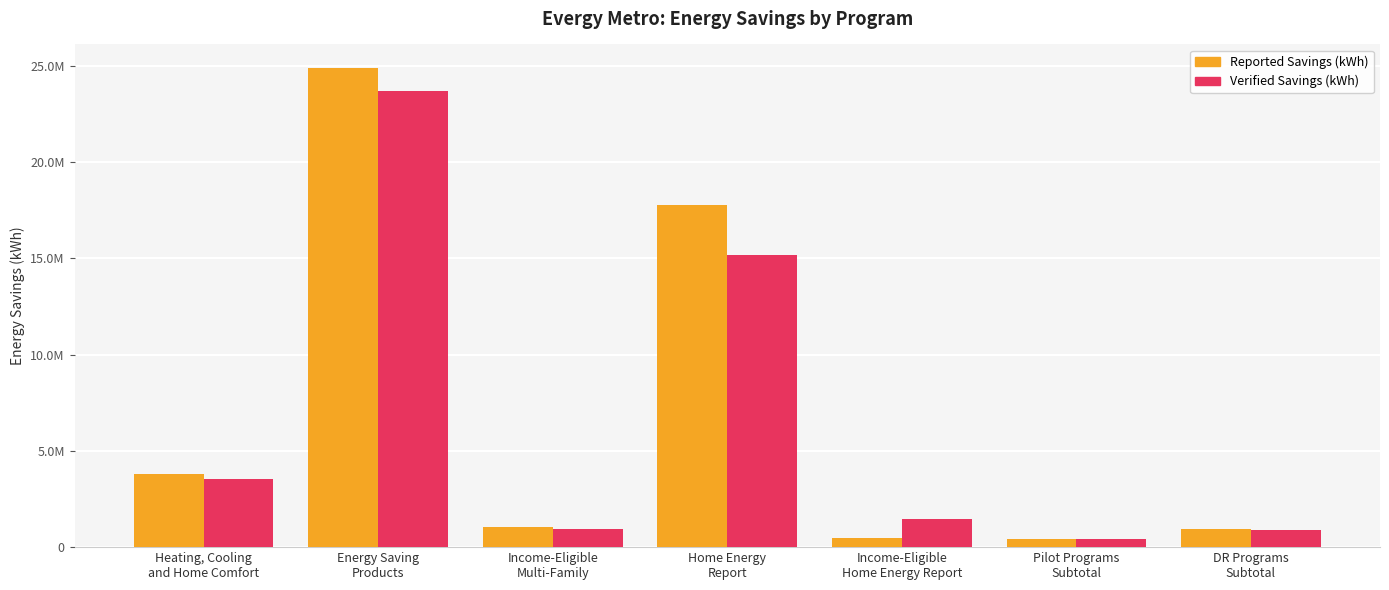

What are all the series names shown in the legend?

Reported Savings (kWh), Verified Savings (kWh)